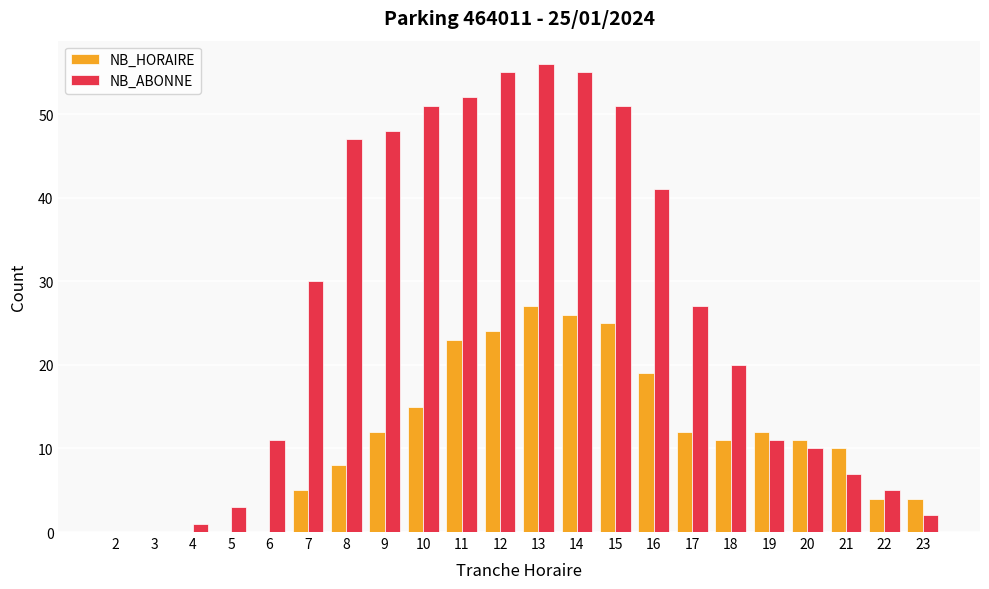

Which series changed the most between 2 and 8?

NB_ABONNE